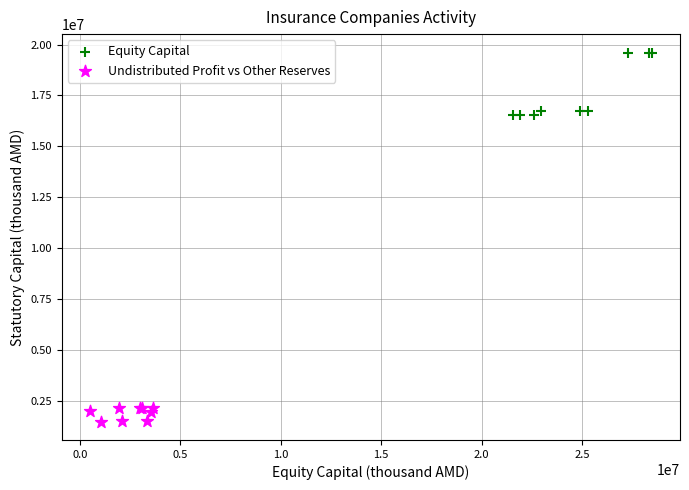

Which series reaches the minimum Y coordinate?

Undistributed Profit vs Other Reserves